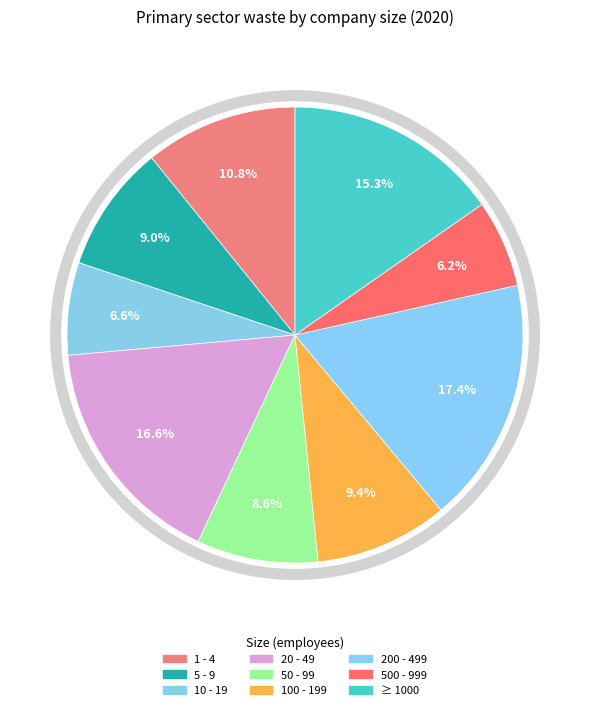

Does 200 - 499 account for over 50% of the chart?

No